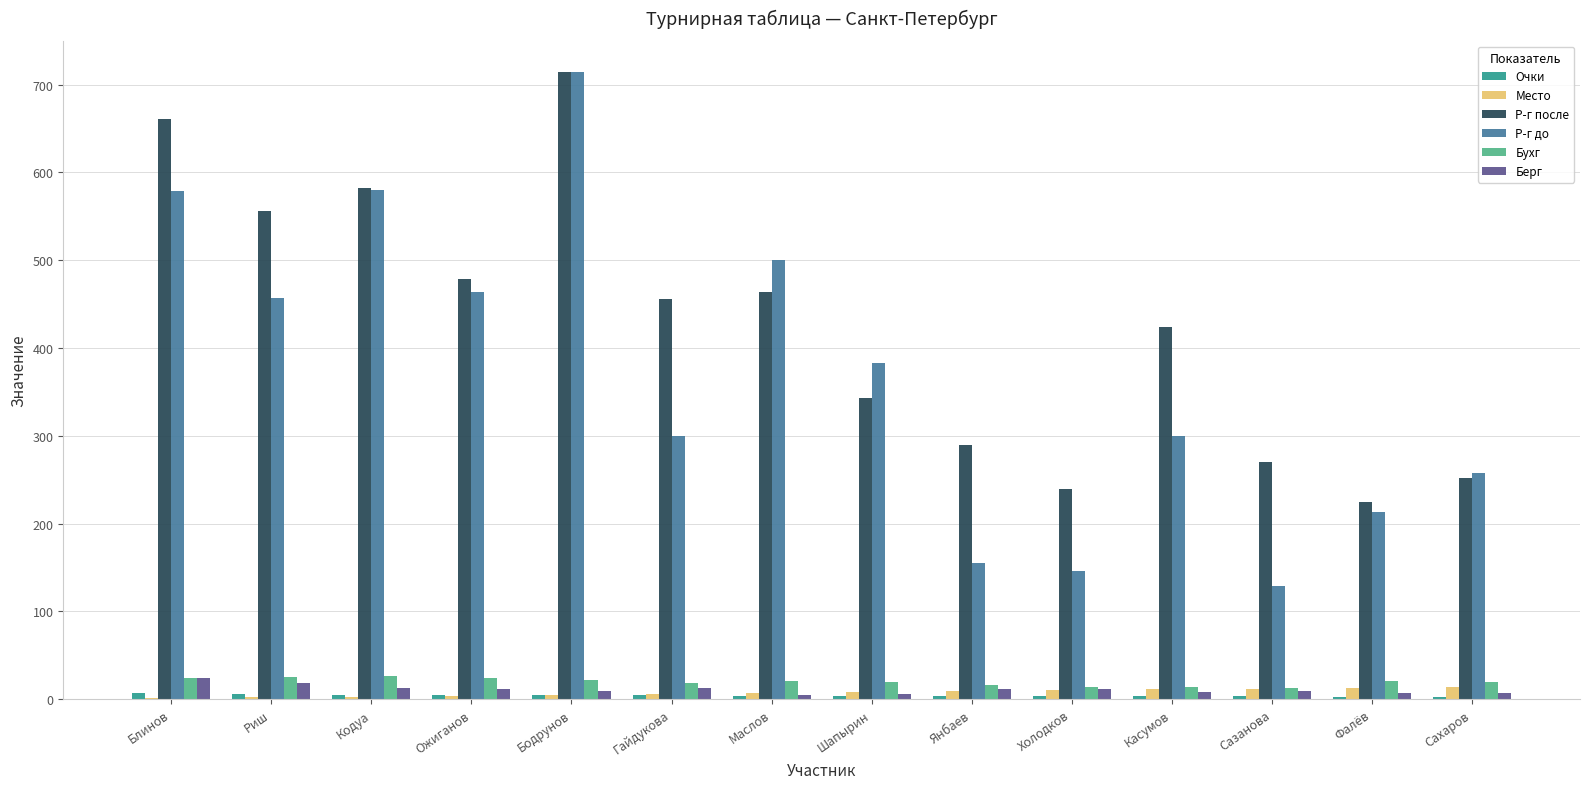

How many groups of bars are there?

14